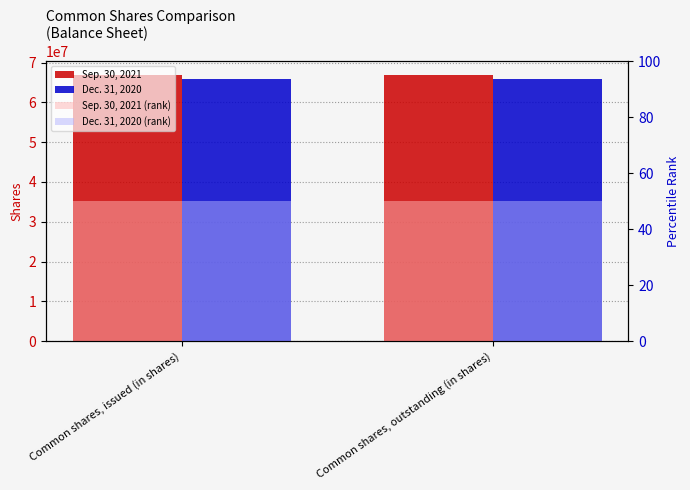

Reading left to right, extract all data points from this chart.

Sep. 30, 2021: Common shares, issued (in shares)=66960000	Common shares, outstanding (in shares)=66960000
Dec. 31, 2020: Common shares, issued (in shares)=65981000	Common shares, outstanding (in shares)=65981000
Sep. 30, 2021 (rank): Common shares, issued (in shares)=50	Common shares, outstanding (in shares)=50
Dec. 31, 2020 (rank): Common shares, issued (in shares)=50	Common shares, outstanding (in shares)=50